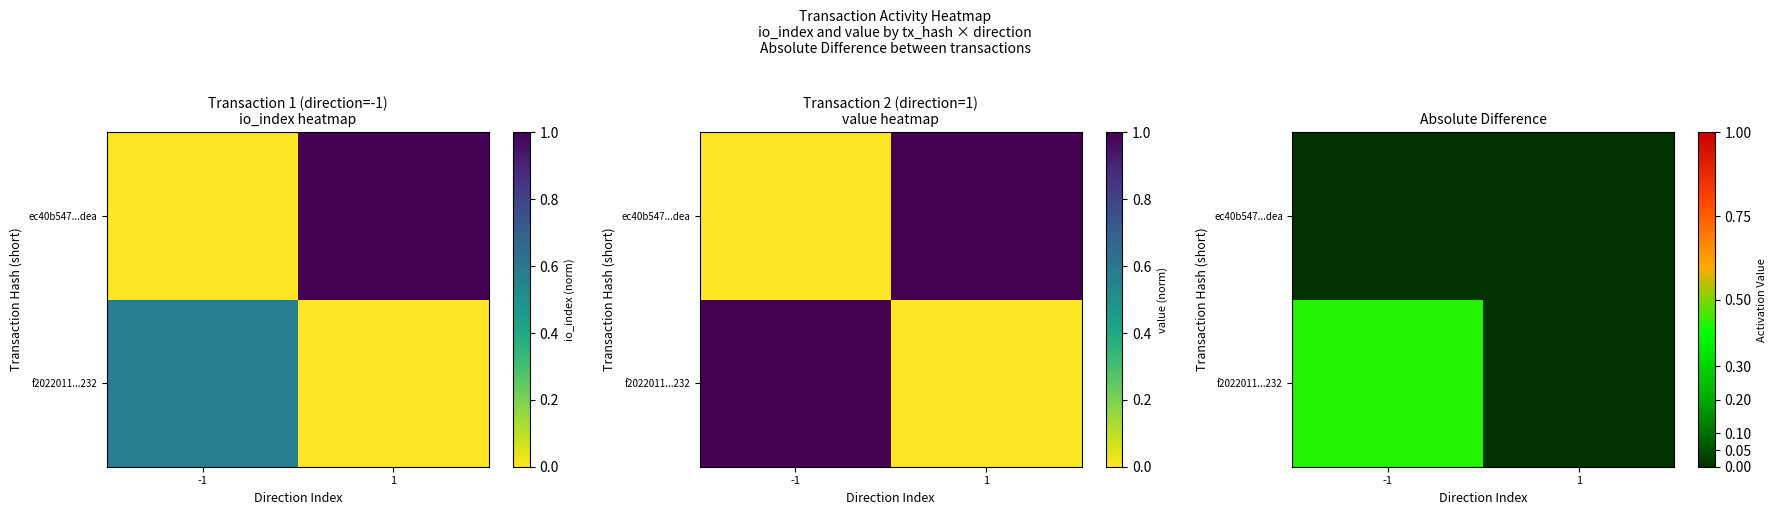

The f2022011...232 series shows 0.8 at -1. True or false?

False